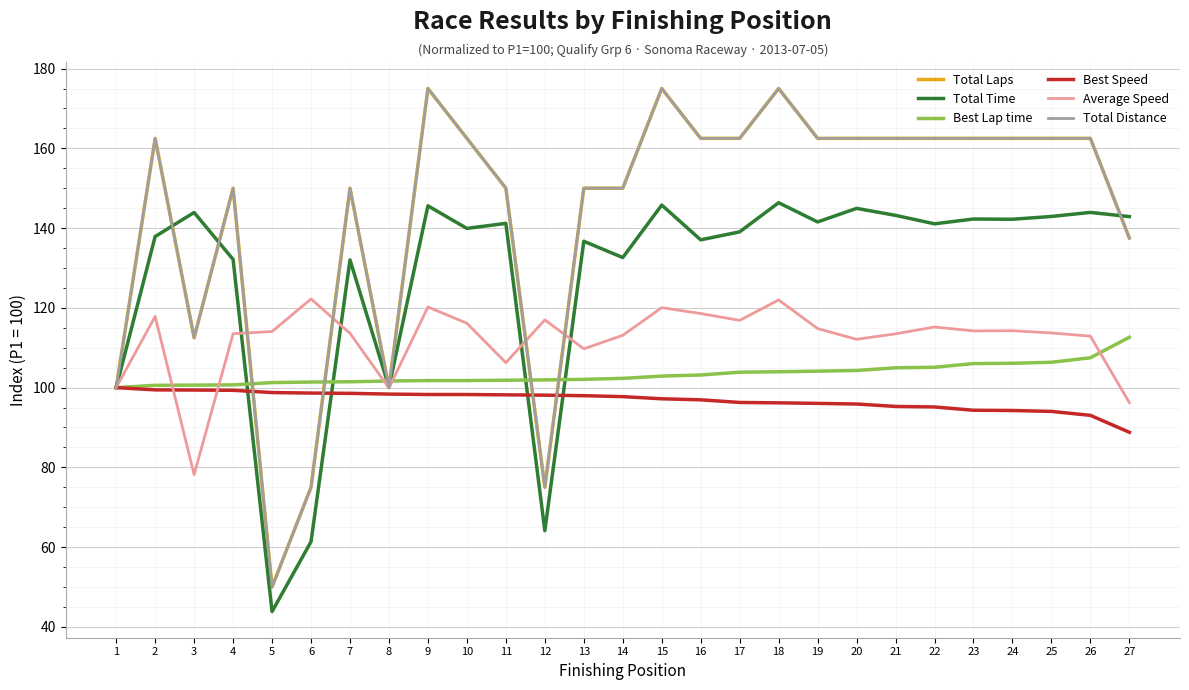

Which has a higher value, 3 or 26?

26